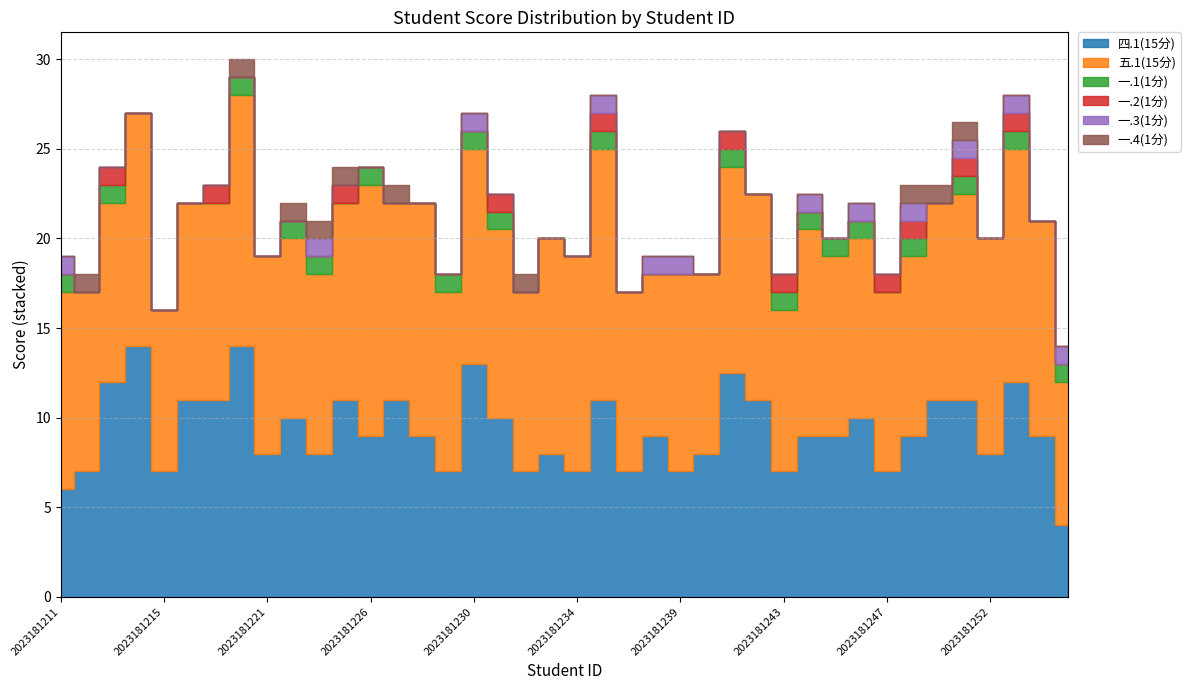

Reading left to right, transcribe all the data shown in this chart.

四.1(15分): 6.0	7.0	12.0	14.0	7.0	11.0	11.0	14.0	8.0	10.0	8.0	11.0	9.0	11.0	9.0	7.0	13.0	10.0	7.0	8.0	7.0	11.0	7.0	9.0	7.0	8.0	12.5	11.0	7.0	9.0	9.0	10.0	7.0	9.0	11.0	11.0	8.0	12.0	9.0	4.0
五.1(15分): 11.0	10.0	10.0	13.0	9.0	11.0	11.0	14.0	11.0	10.0	10.0	11.0	14.0	11.0	13.0	10.0	12.0	10.5	10.0	12.0	12.0	14.0	10.0	9.0	11.0	10.0	11.5	11.5	9.0	11.5	10.0	10.0	10.0	10.0	11.0	11.5	12.0	13.0	12.0	8.0
一.1(1分): 1.0	0.0	1.0	0.0	0.0	0.0	0.0	1.0	0.0	1.0	1.0	0.0	1.0	0.0	0.0	1.0	1.0	1.0	0.0	0.0	0.0	1.0	0.0	0.0	0.0	0.0	1.0	0.0	1.0	1.0	1.0	1.0	0.0	1.0	0.0	1.0	0.0	1.0	0.0	1.0
一.2(1分): 0.0	0.0	1.0	0.0	0.0	0.0	1.0	0.0	0.0	0.0	0.0	1.0	0.0	0.0	0.0	0.0	0.0	1.0	0.0	0.0	0.0	1.0	0.0	0.0	0.0	0.0	1.0	0.0	1.0	0.0	0.0	0.0	1.0	1.0	0.0	1.0	0.0	1.0	0.0	0.0
一.3(1分): 1.0	0.0	0.0	0.0	0.0	0.0	0.0	0.0	0.0	0.0	1.0	0.0	0.0	0.0	0.0	0.0	1.0	0.0	0.0	0.0	0.0	1.0	0.0	1.0	1.0	0.0	0.0	0.0	0.0	1.0	0.0	1.0	0.0	1.0	0.0	1.0	0.0	1.0	0.0	1.0
一.4(1分): 0.0	1.0	0.0	0.0	0.0	0.0	0.0	1.0	0.0	1.0	1.0	1.0	0.0	1.0	0.0	0.0	0.0	0.0	1.0	0.0	0.0	0.0	0.0	0.0	0.0	0.0	0.0	0.0	0.0	0.0	0.0	0.0	0.0	1.0	1.0	1.0	0.0	0.0	0.0	0.0